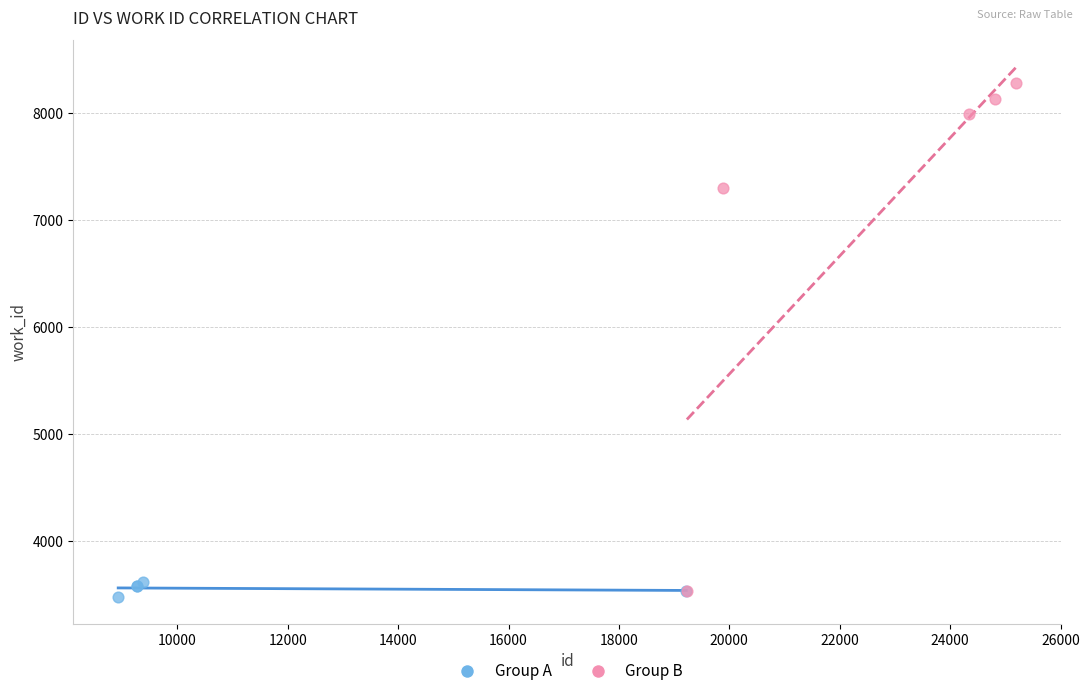

Which series has the widest spread of Y values?

Group B